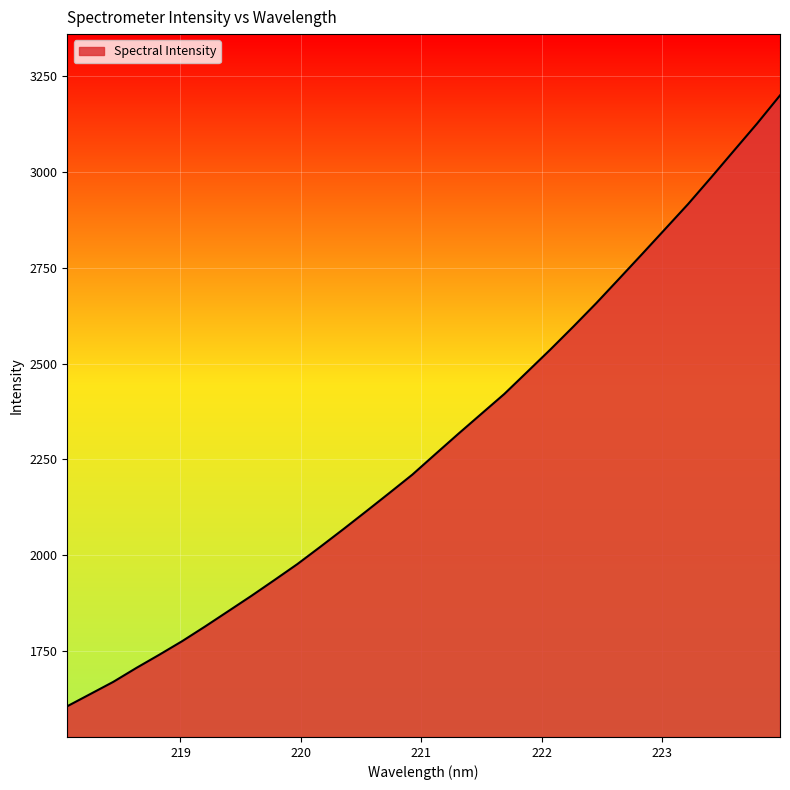

What is the difference between the maximum and minimum values?

1594.9